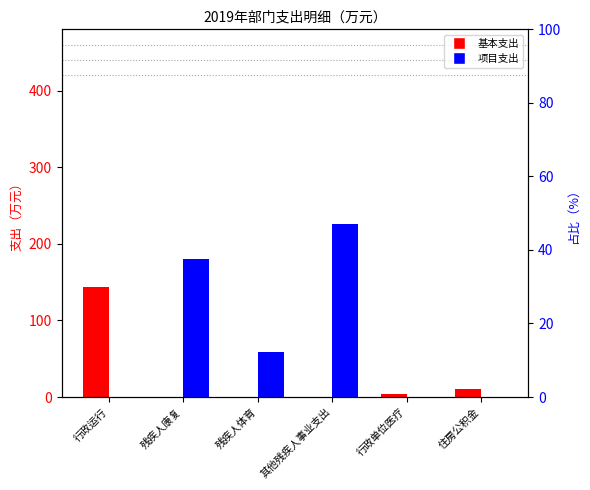

Which series has the largest range (max minus min)?

项目支出